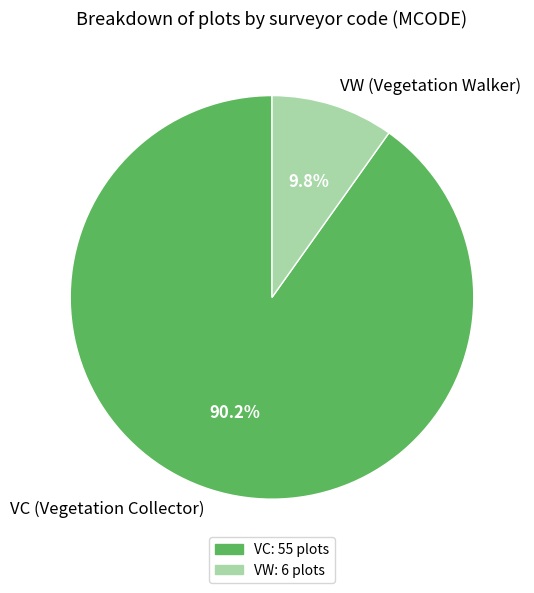

Rank the categories by value from highest to lowest.

VC, VW